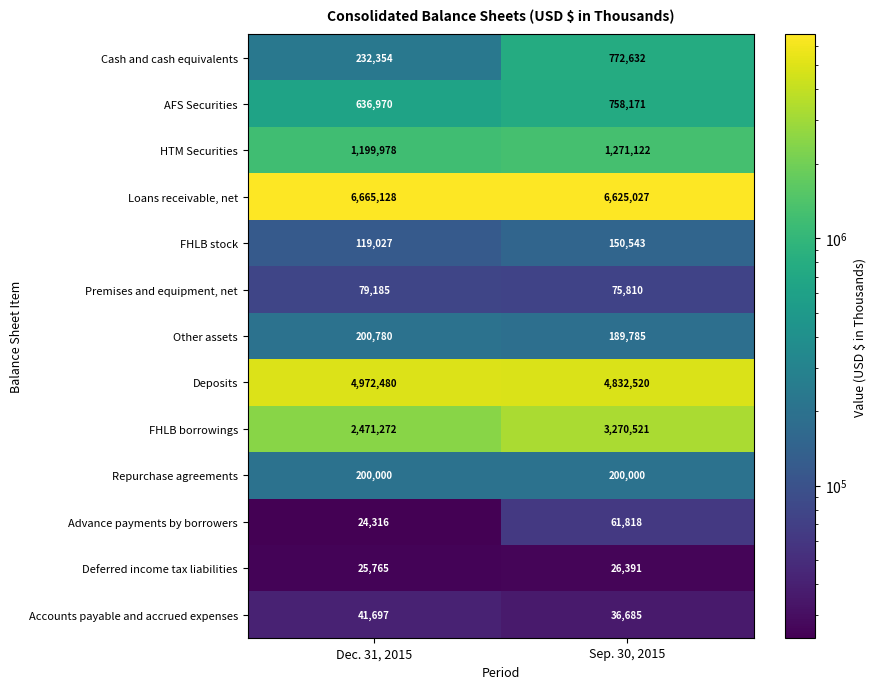

Reading left to right, extract all data points from this chart.

Cash and cash equivalents: Dec. 31, 2015=232354	Sep. 30, 2015=772632
AFS Securities: Dec. 31, 2015=636970	Sep. 30, 2015=758171
HTM Securities: Dec. 31, 2015=1199978	Sep. 30, 2015=1271122
Loans receivable, net: Dec. 31, 2015=6665128	Sep. 30, 2015=6625027
FHLB stock: Dec. 31, 2015=119027	Sep. 30, 2015=150543
Premises and equipment, net: Dec. 31, 2015=79185	Sep. 30, 2015=75810
Other assets: Dec. 31, 2015=200780	Sep. 30, 2015=189785
Deposits: Dec. 31, 2015=4972480	Sep. 30, 2015=4832520
FHLB borrowings: Dec. 31, 2015=2471272	Sep. 30, 2015=3270521
Repurchase agreements: Dec. 31, 2015=200000	Sep. 30, 2015=200000
Advance payments by borrowers: Dec. 31, 2015=24316	Sep. 30, 2015=61818
Deferred income tax liabilities: Dec. 31, 2015=25765	Sep. 30, 2015=26391
Accounts payable and accrued expenses: Dec. 31, 2015=41697	Sep. 30, 2015=36685